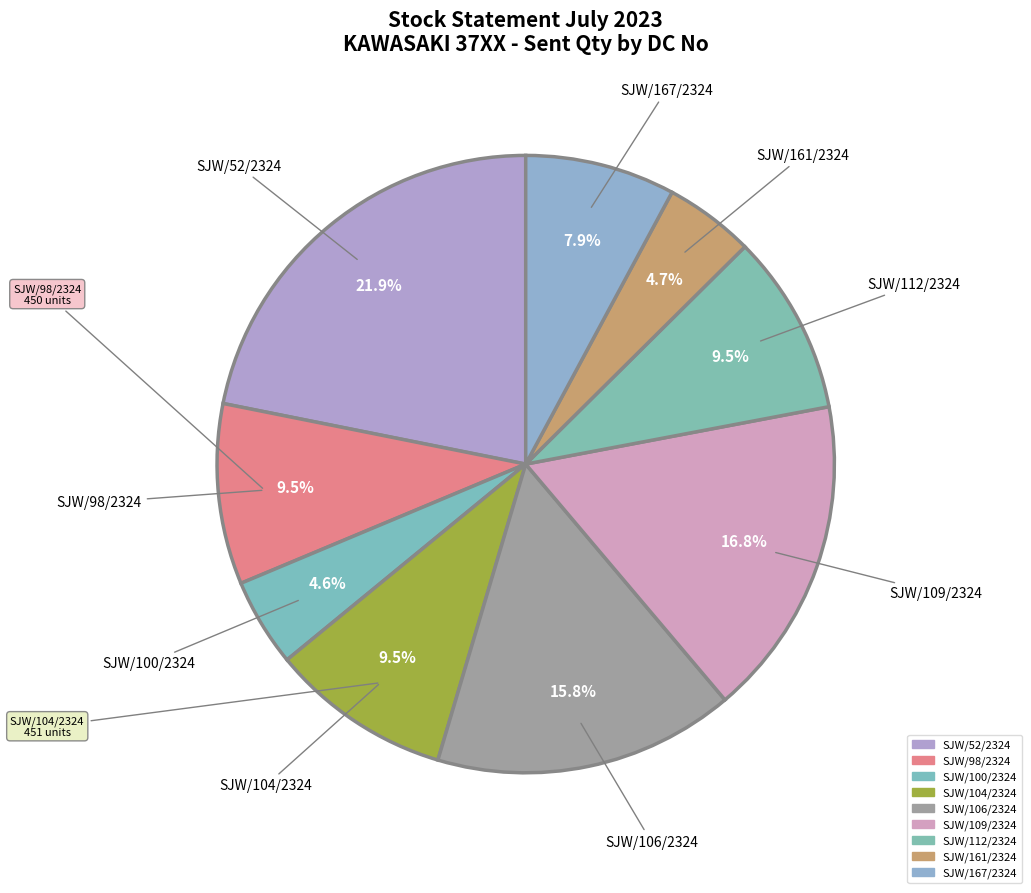

Does SJW/161/2324 account for over 50% of the chart?

No